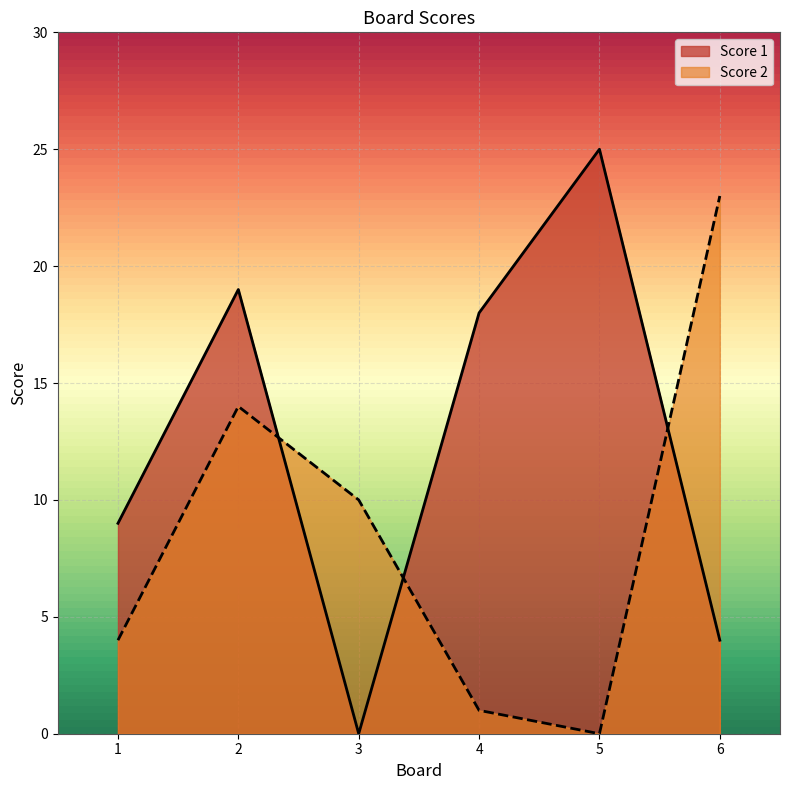

Reading right to left, extract all data points from this chart.

Score 1: 6=4	5=25	4=18	3=0	2=19	1=9
Score 2: 6=23	5=0	4=1	3=10	2=14	1=4